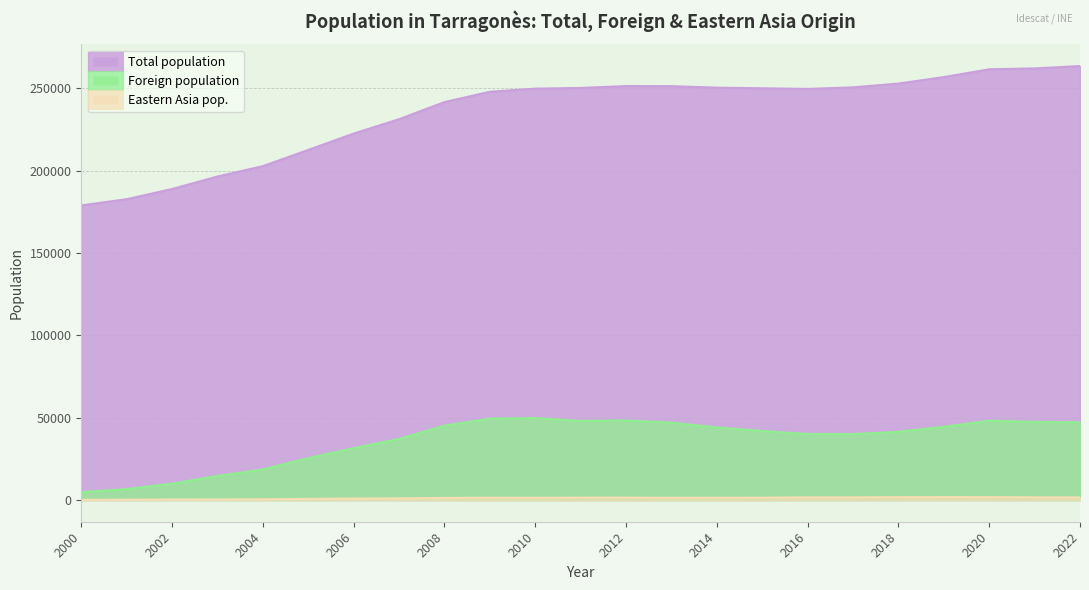

True or false: Total population and Foreign population intersect in this chart.

False